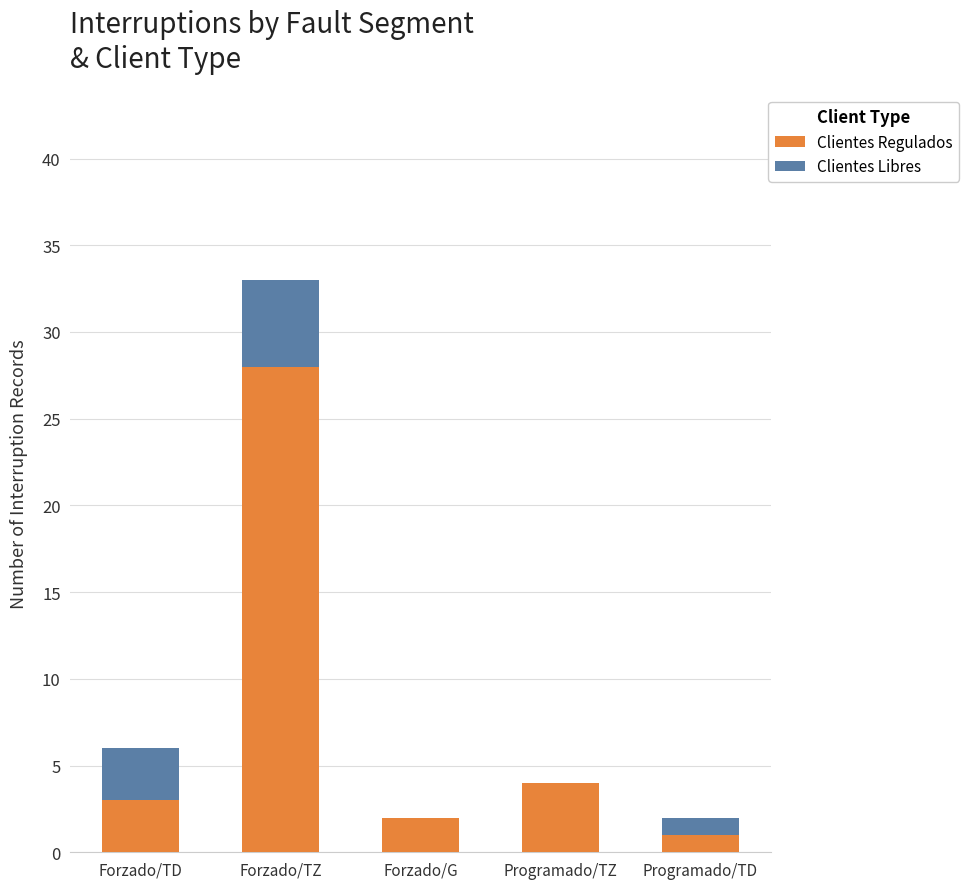

The value of Clientes Regulados at Forzado/G is 2. True or false?

True